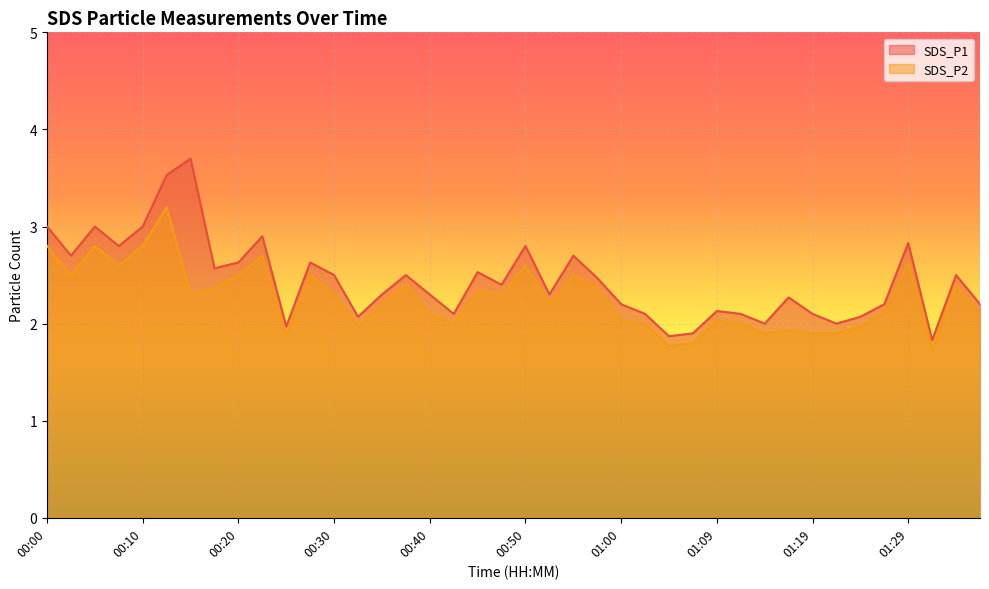

True or false: SDS_P2 and SDS_P1 intersect in this chart.

False